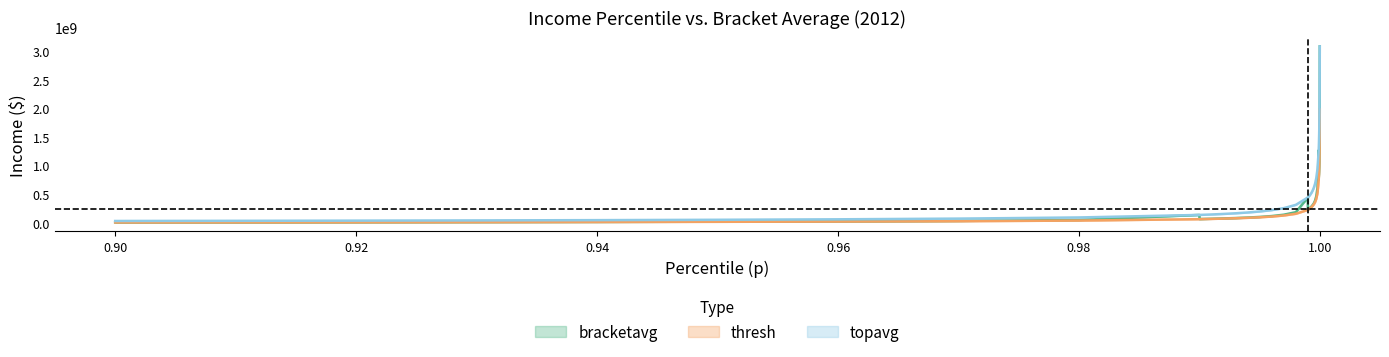

The value of topavg at 0.98 is 79549761.6. True or false?

False